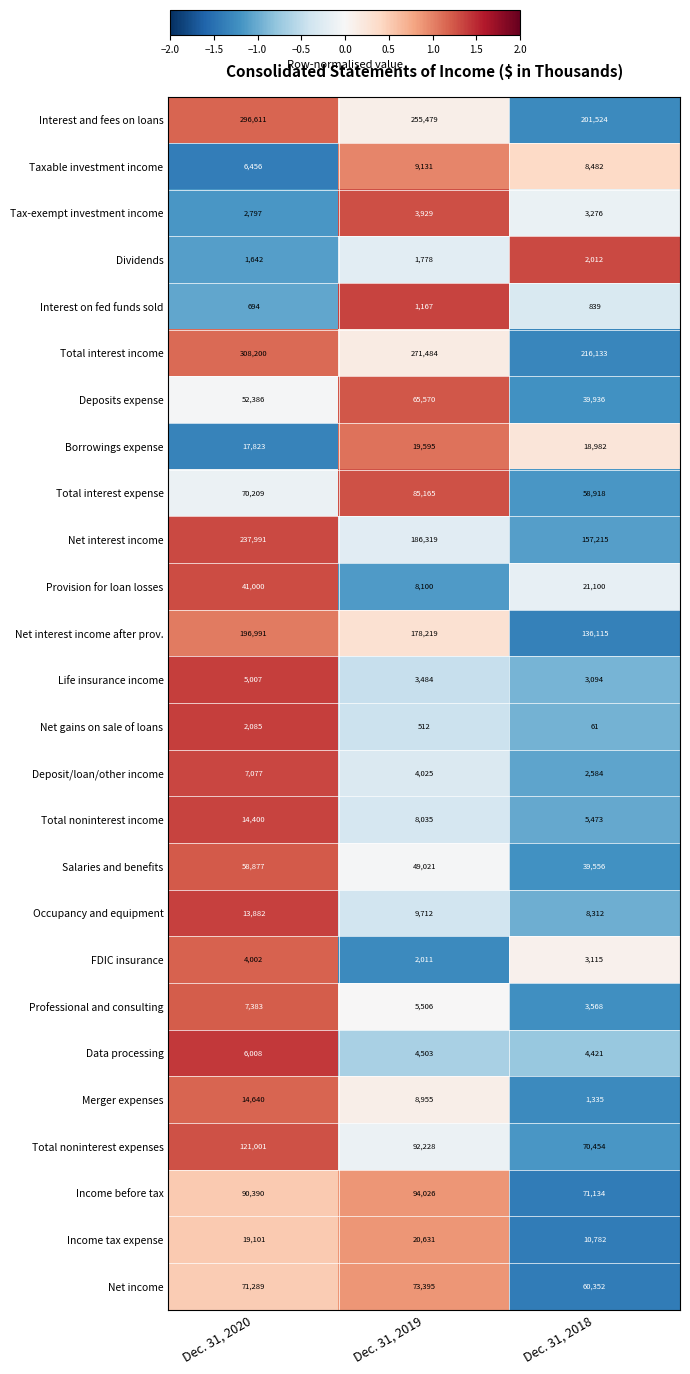

At which label does Interest and fees on loans first exceed 255479?

Dec. 31, 2020